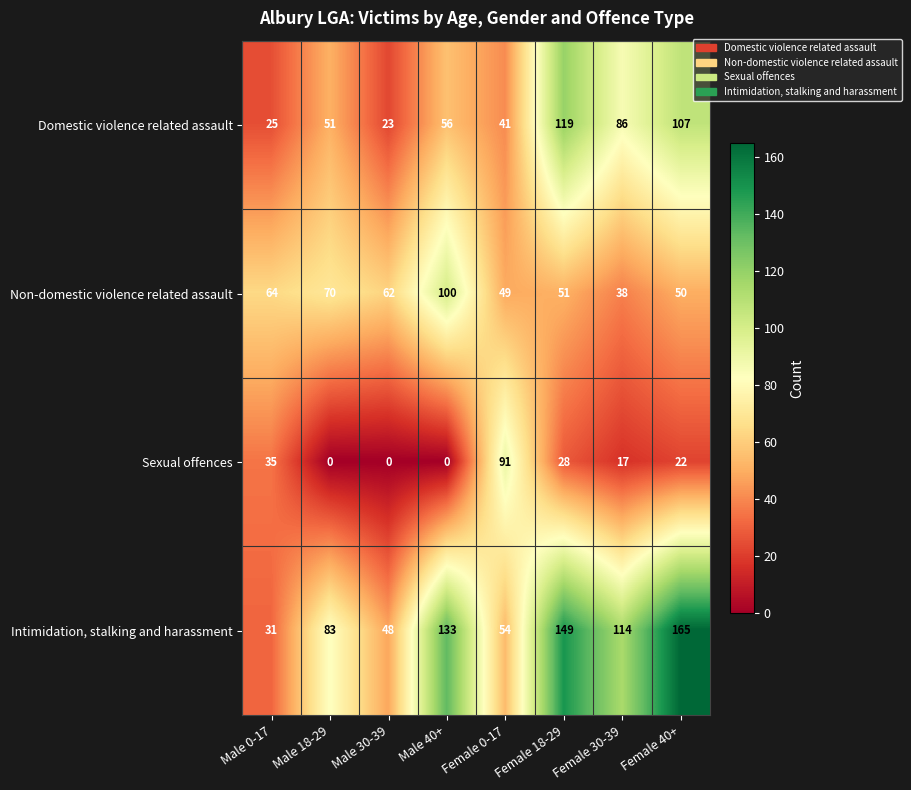

What is the total value across all series at Female 40+?

344